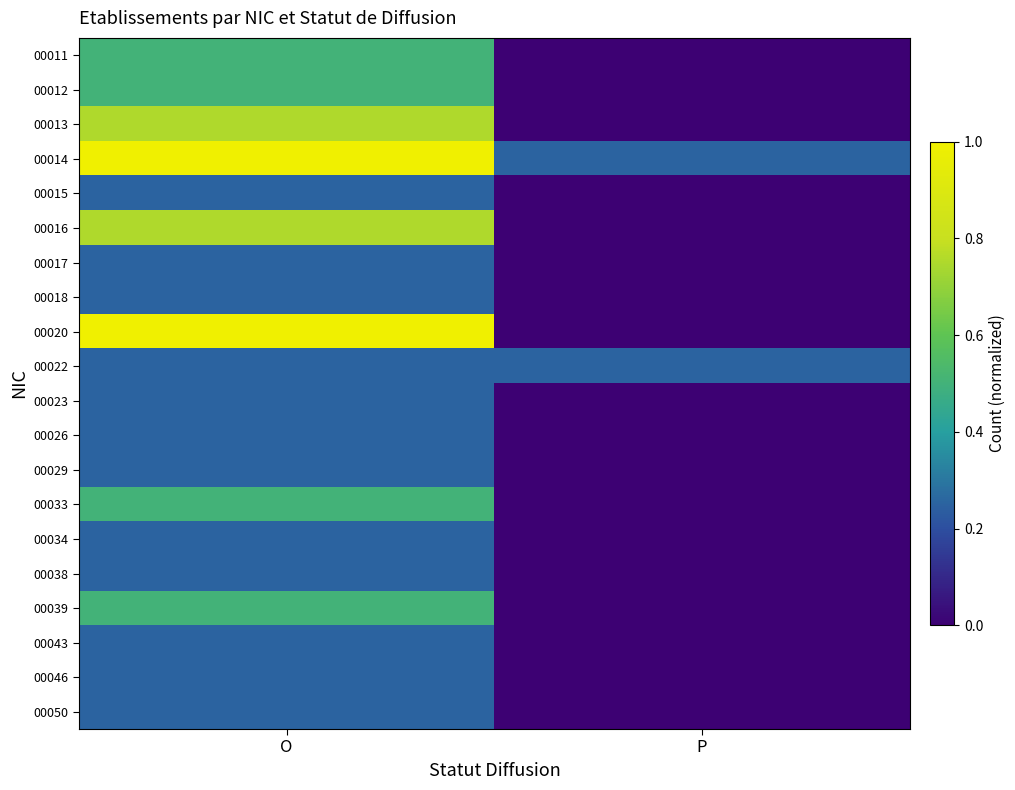

Which series changed the most between O and P?

00020